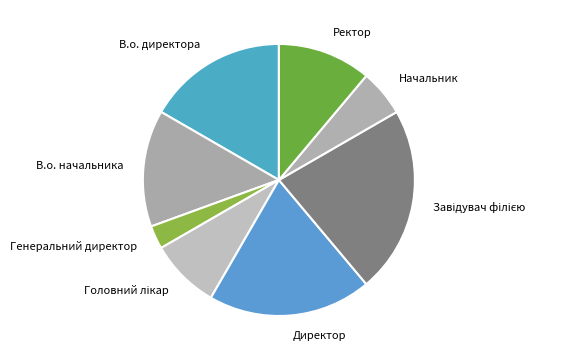

Count the number of slices in the pie.

8